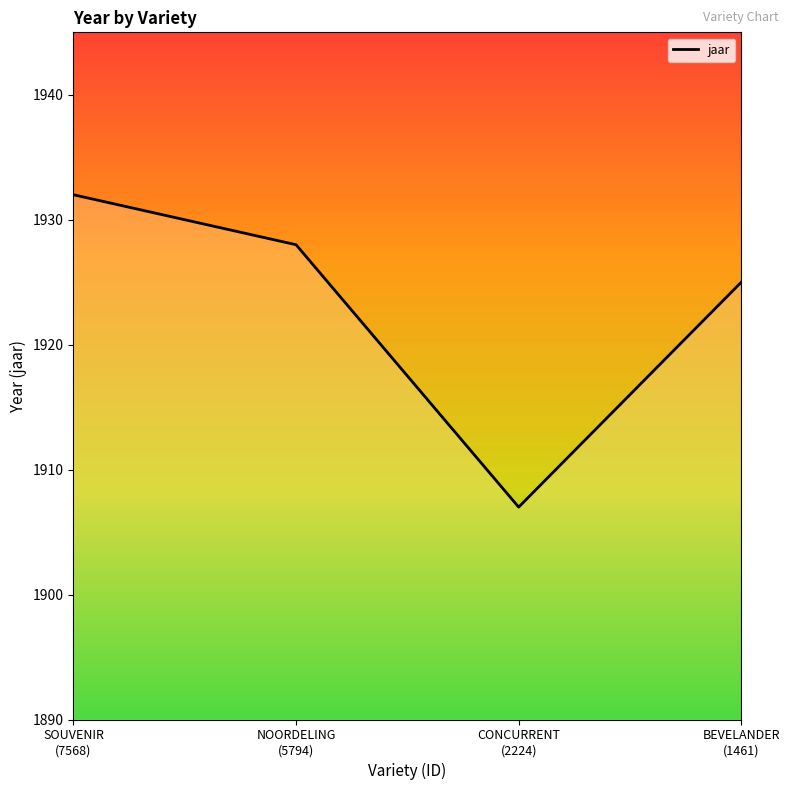

Where does the data first go above 1928?

SOUVENIR
(7568)